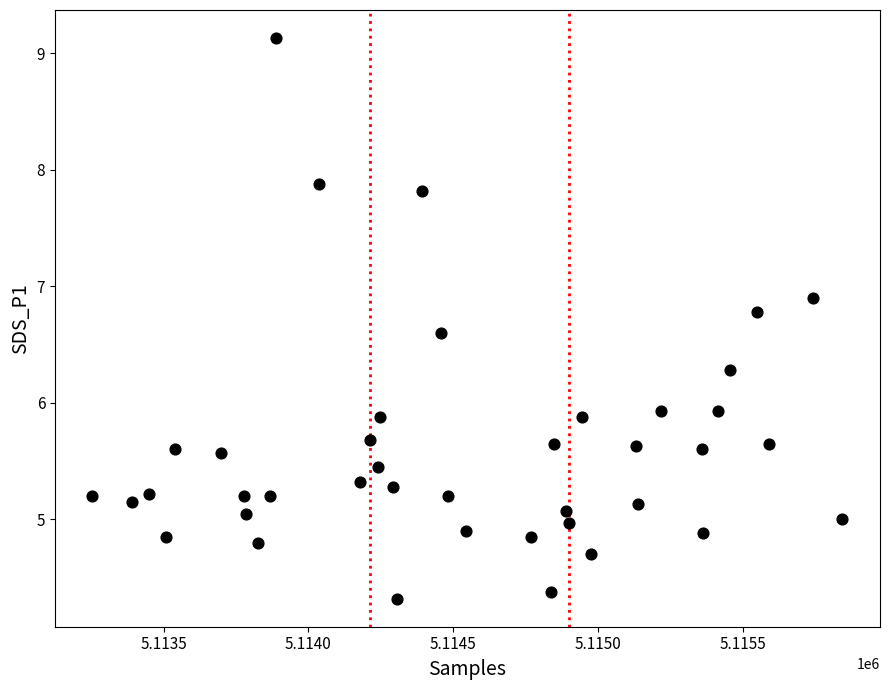

What is the range of X values (max minus min)?

2591.0